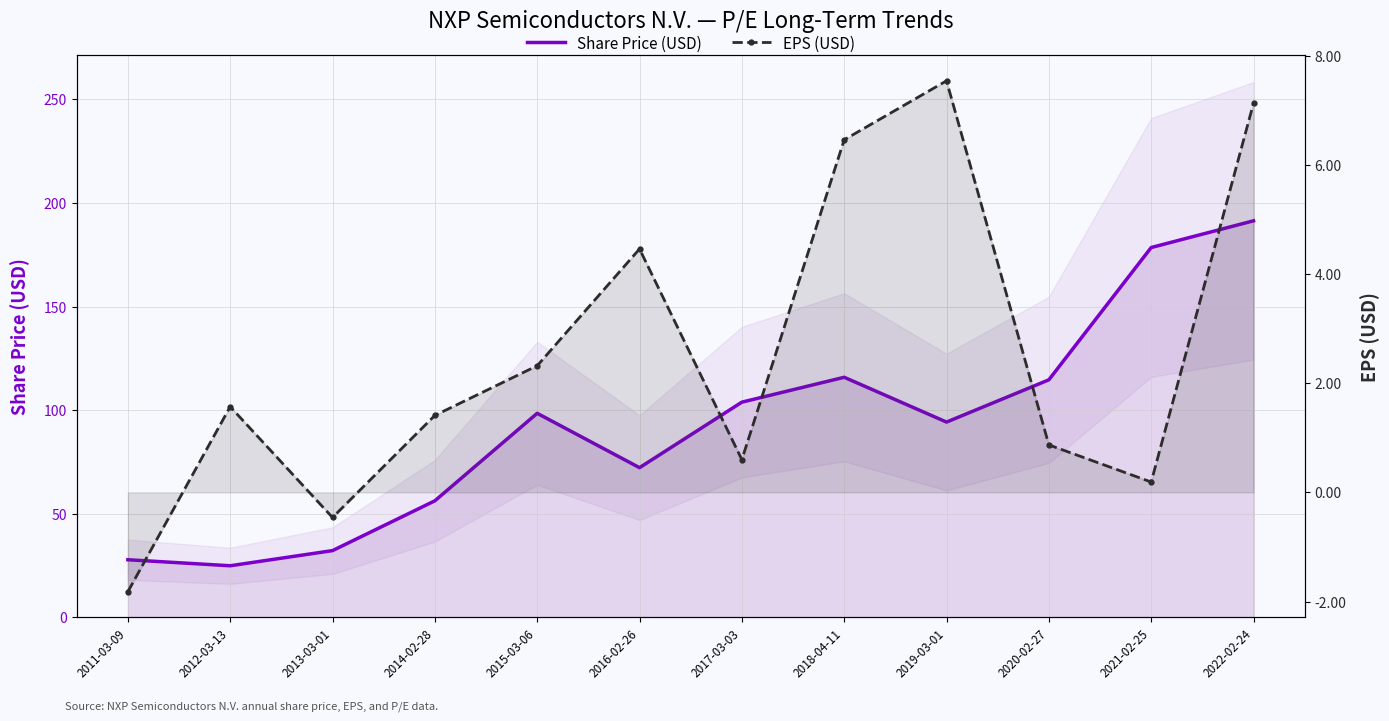

True or false: EPS (USD) and Share Price (USD) intersect in this chart.

False